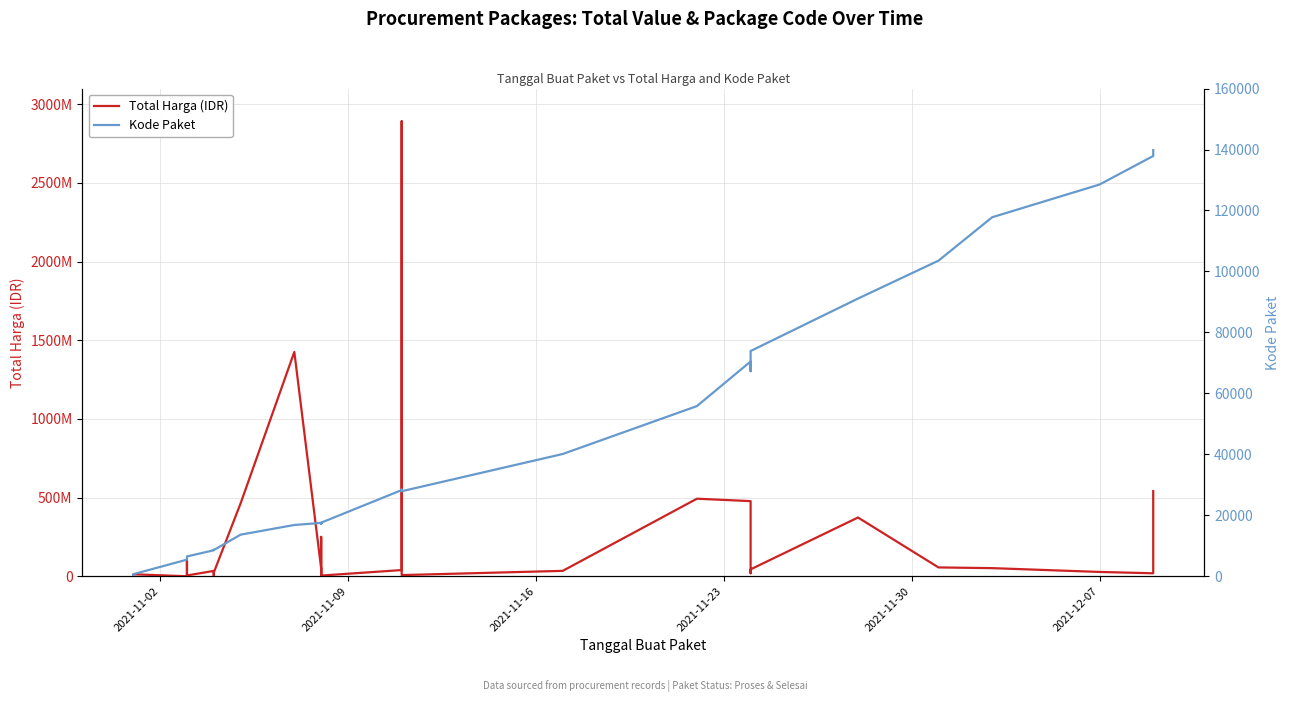

Count the number of categories in the chart.

35